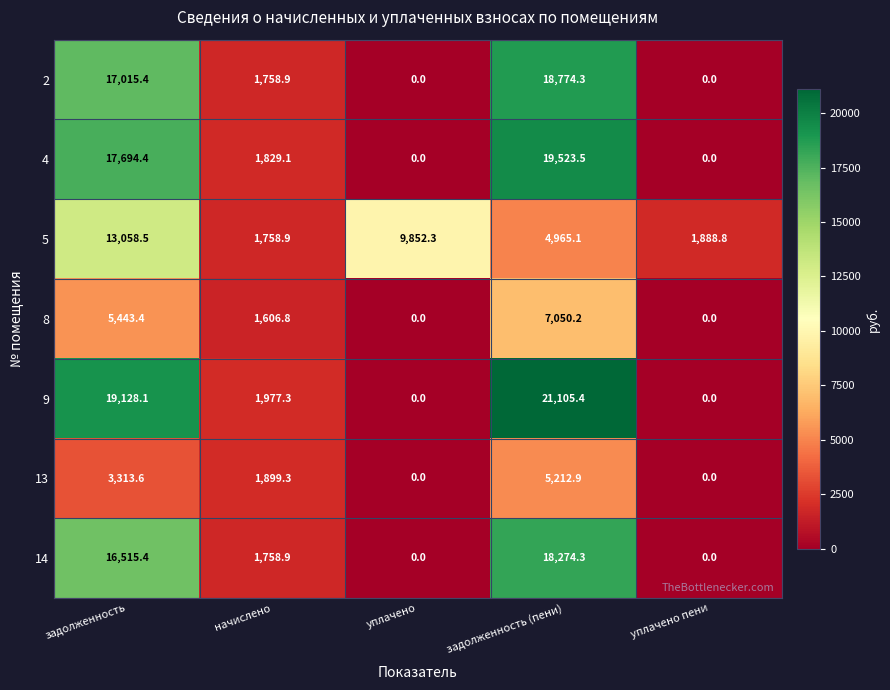

What is the total value across all series at уплачено пени?

1888.8